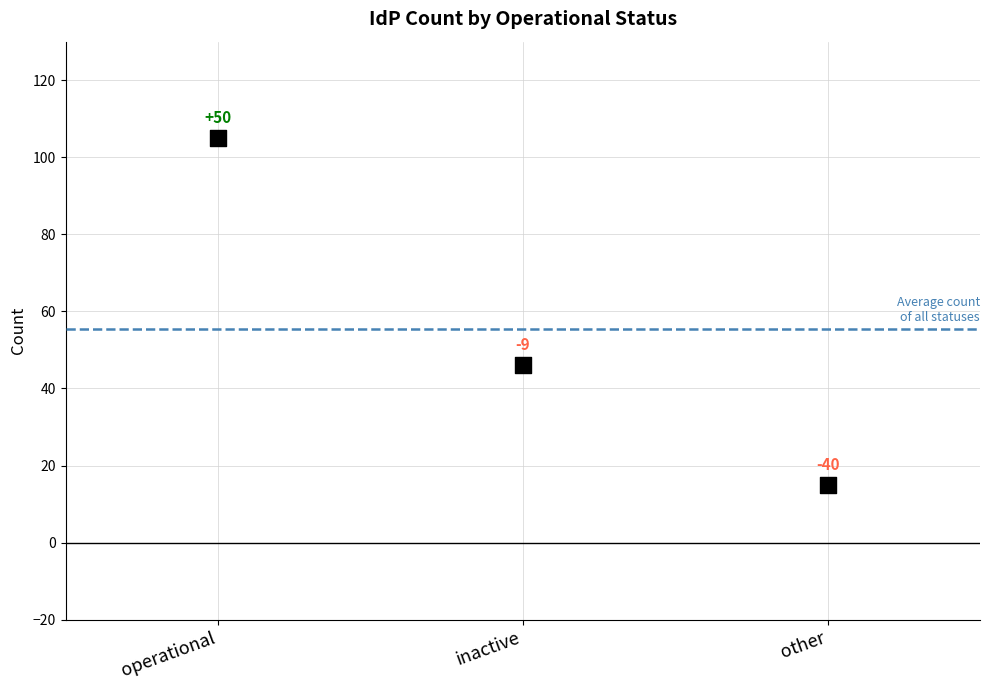

What Y value in the scatter plot is closest to 60?

46